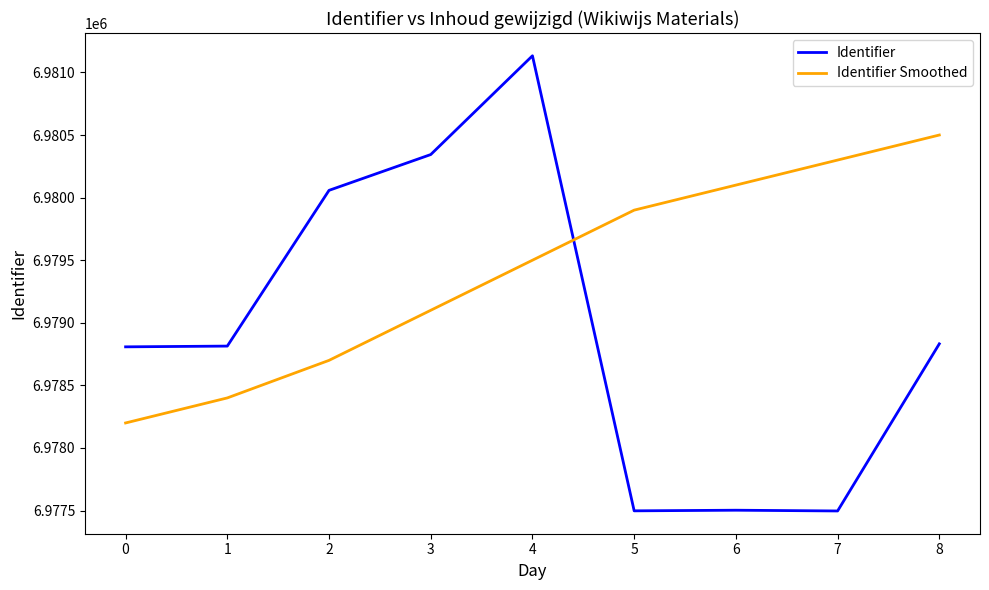

The value of Identifier at 1 is 6978814. True or false?

True